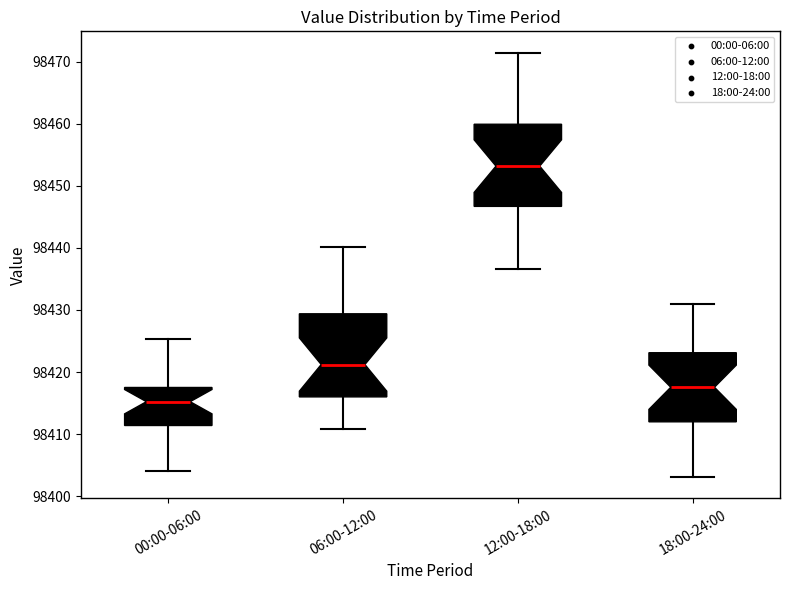

Reading left to right, read every box against the y-axis: the position of its median line, the range the box covers, and the ends of its whiskers. The values are not printed on the chart, so give them approximately, as read against the axis.

00:00-06:00: median 98415, box 98411 to 98418, whiskers 98404 to 98425
06:00-12:00: median 98421, box 98416 to 98429, whiskers 98411 to 98440
12:00-18:00: median 98453, box 98447 to 98460, whiskers 98437 to 98471
18:00-24:00: median 98418, box 98412 to 98423, whiskers 98403 to 98431